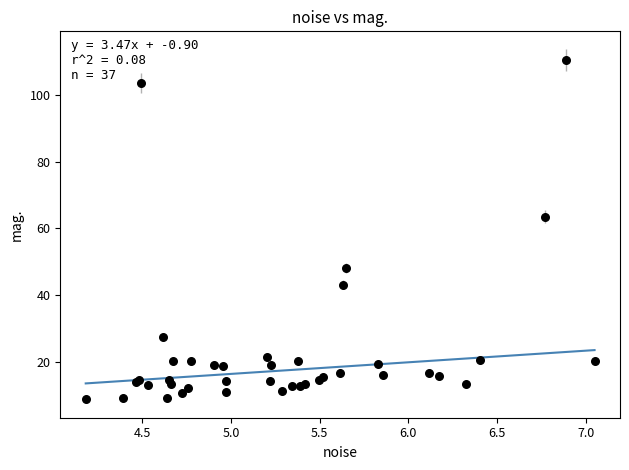

What Y value in the scatter plot is closest to 59?

63.5